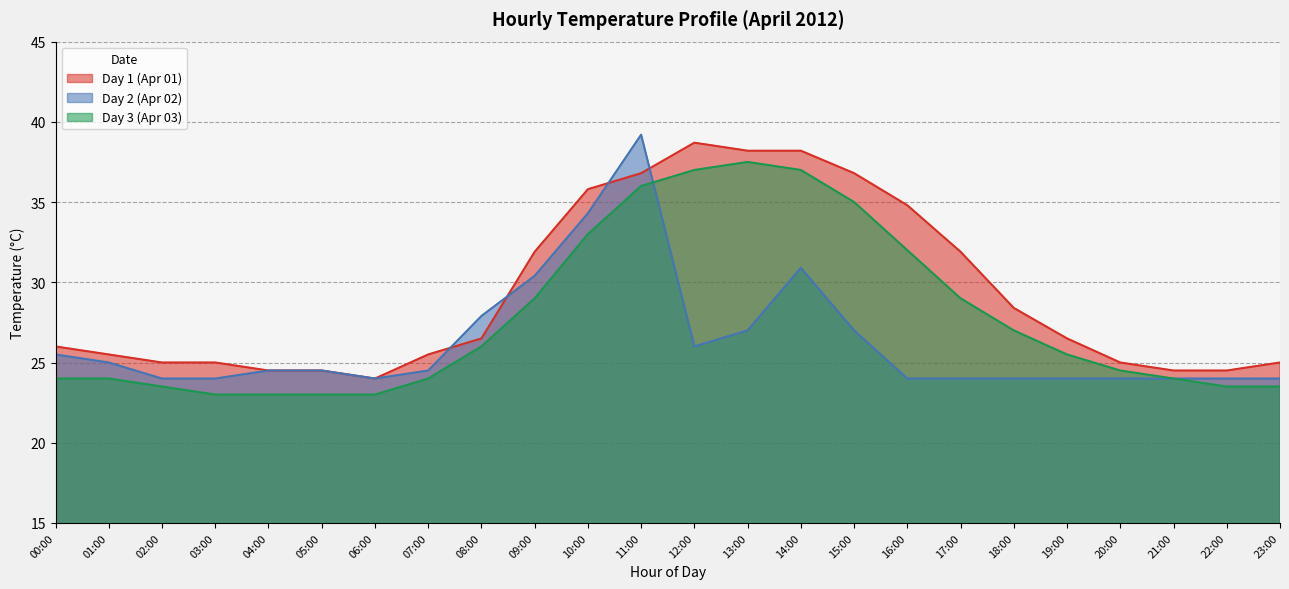

At how many categories does at least one series exceed 27?

11